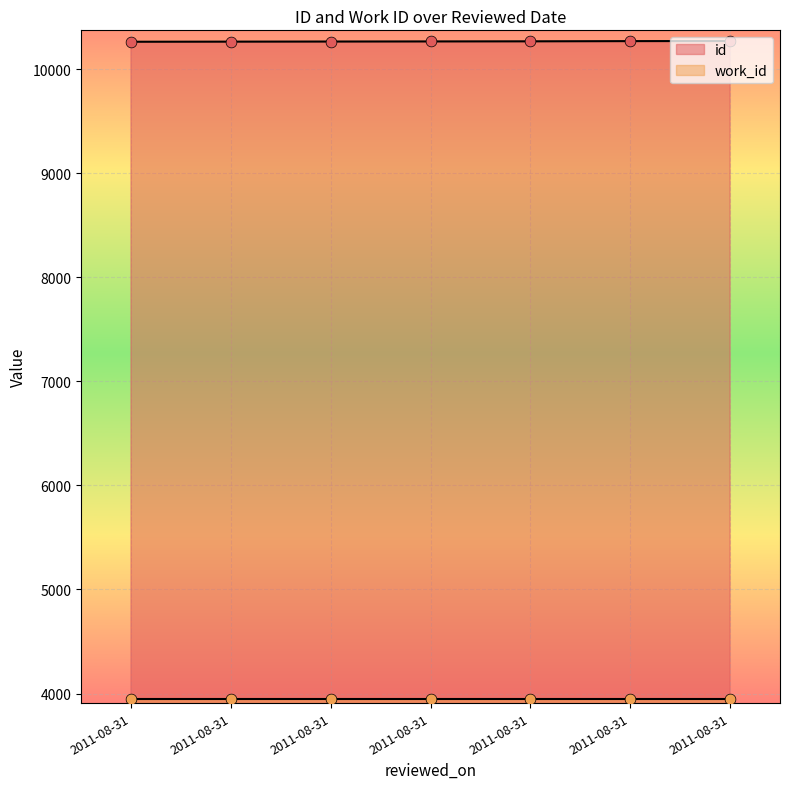

Approximately how many times larger is the value at 2011-08-31 compared to 2011-08-31?

1.0